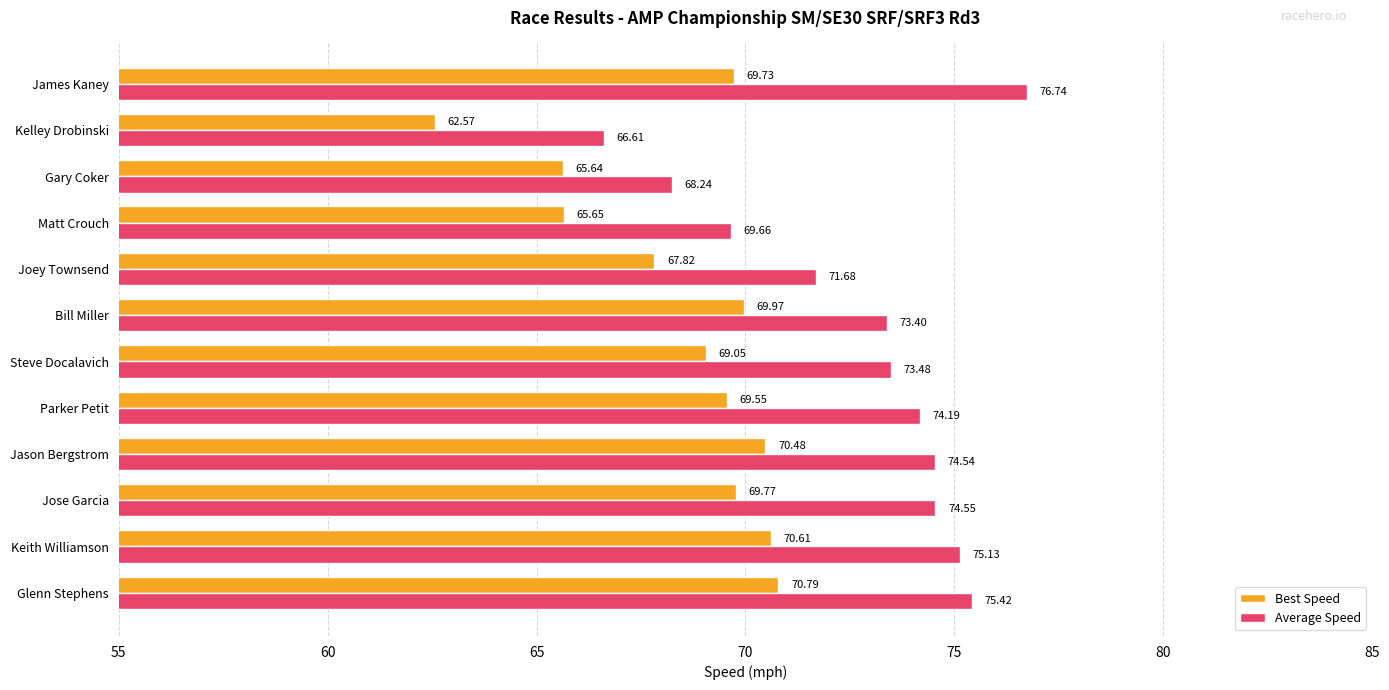

Rank the series by their maximum value, from lowest to highest.

Best Speed, Average Speed